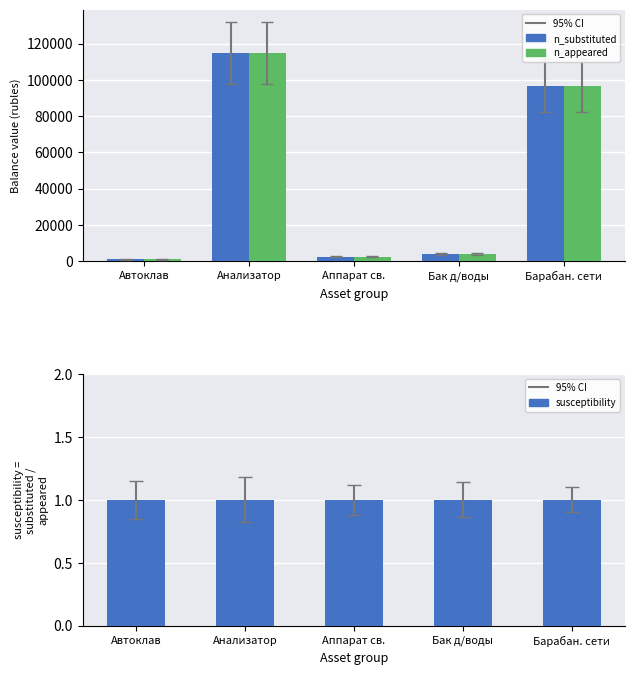

Rank the series at Аппарат св. from highest to lowest value.

n_substituted, n_appeared, susceptibility